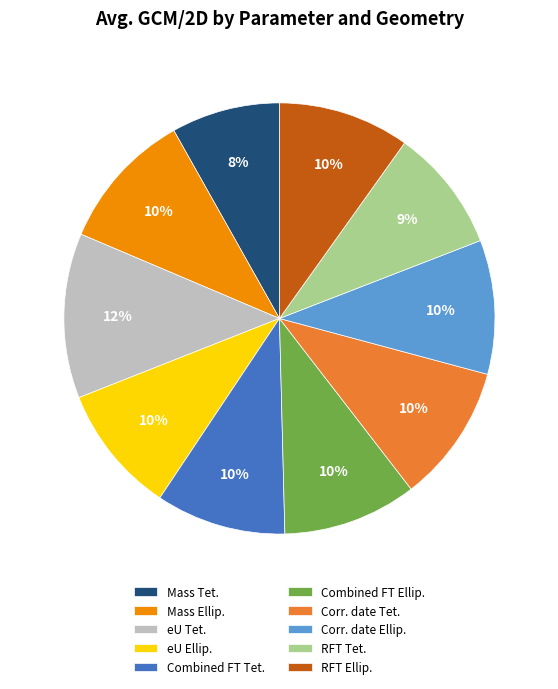

Is there any slice that represents more than half of the pie?

No